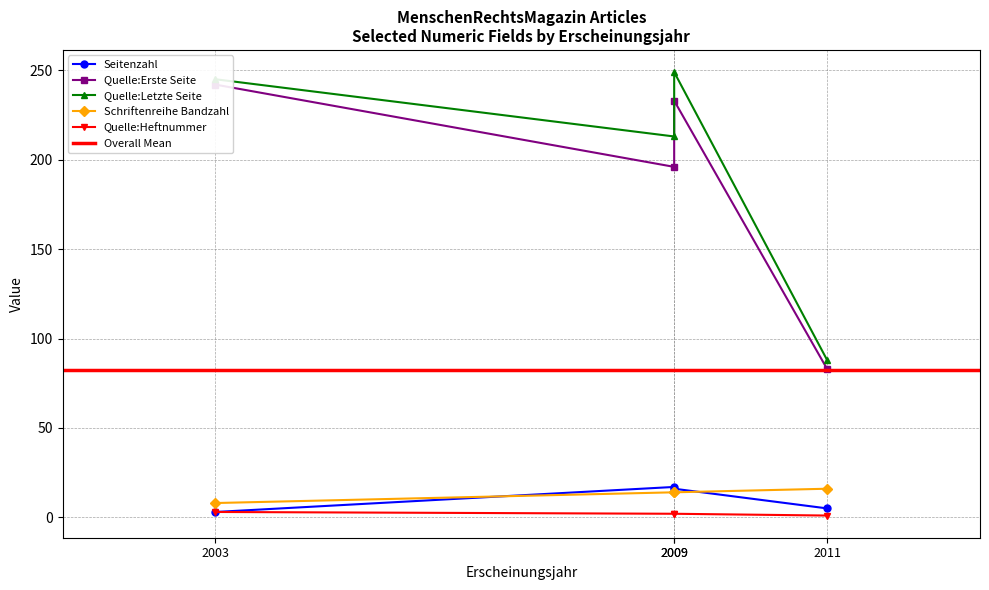

What is the value of the Quelle:Heftnummer point at the 2nd from the left?

2